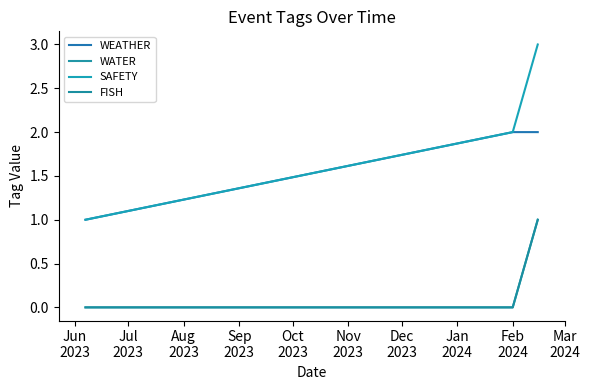

Reading left to right, transcribe all the data shown in this chart.

WEATHER: 1	2	2
WATER: 0	0	1
SAFETY: 1	2	3
FISH: 0	0	1